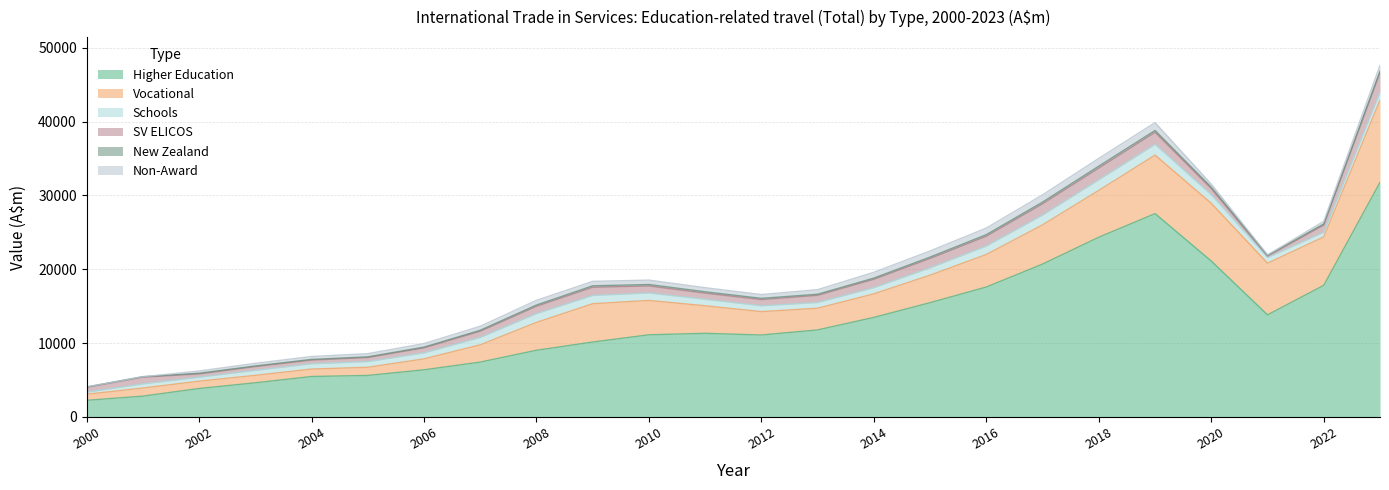

Reading left to right, transcribe all the data shown in this chart.

Higher Education: 2247	2812	3849	4619	5473	5617	6378	7424	9026	10143	11121	11323	11094	11783	13479	15475	17593	20703	24338	27535	21110	13822	17822	31775
Vocational: 820	1100	991	1011	1008	1104	1482	2341	3775	5188	4656	3729	3167	2938	3191	3726	4405	5309	6347	7925	7817	6998	6556	11149
Schools: 281	559	535	677	715	773	816	999	1197	1122	1008	879	786	775	838	998	1150	1332	1445	1455	1152	769	635	1080
SV ELICOS: 648	907	448	507	500	547	673	840	988	1109	953	830	841	971	1135	1266	1330	1524	1585	1638	842	176	974	2641
New Zealand: 60	70	87	85	89	91	102	129	167	193	195	185	170	147	159	183	207	226	251	241	190	127	147	172
Non-Award: 0	0	305	358	396	436	482	544	635	603	597	555	514	621	788	828	895	986	1052	1064	415	50	362	816